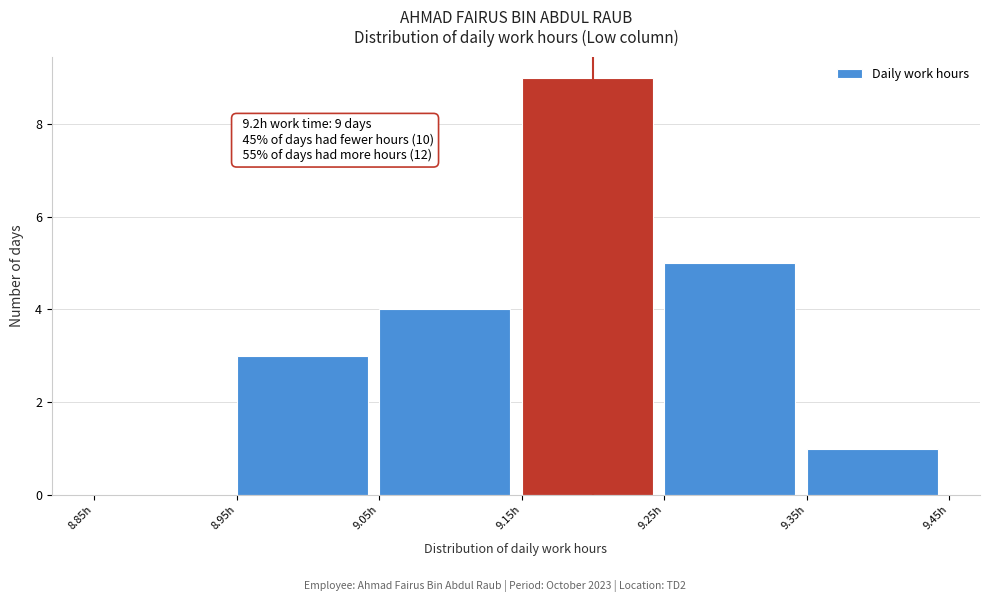

Which range on the x-axis has the tallest bar?

9.15 to 9.25